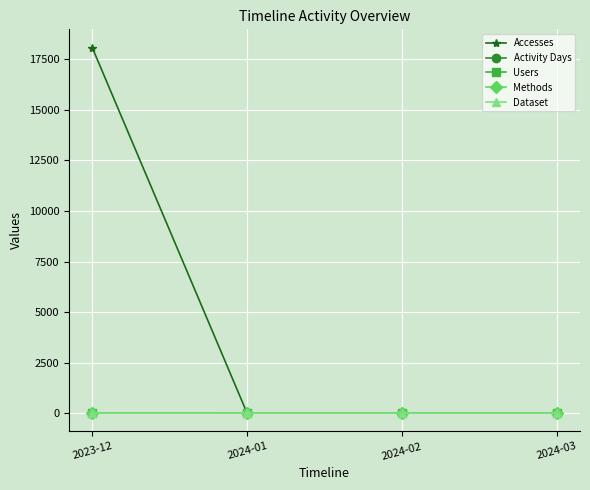

What is the value of the Activity Days point at the 4th from the left?

1